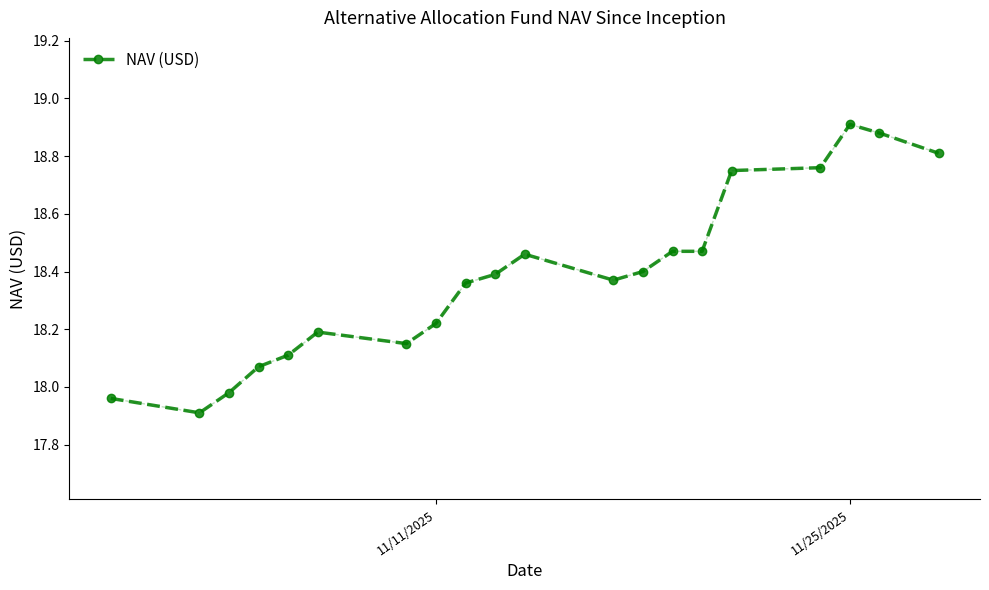

What is the sum of all values?

367.6